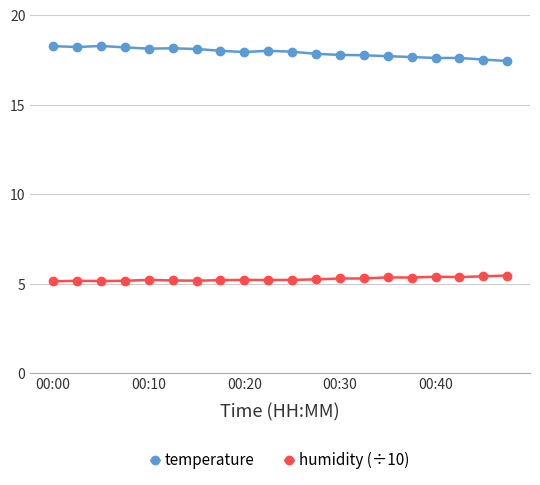

At how many categories does at least one series exceed 6?

20